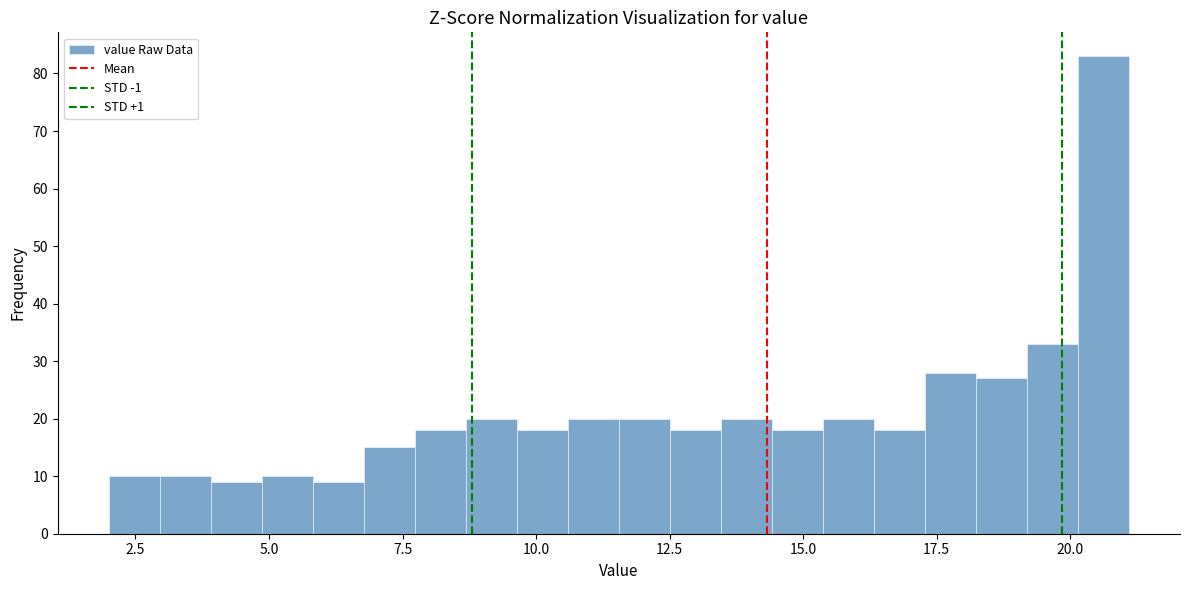

Read against the x-axis, roughly where is the centre of the tallest bar?

20.5